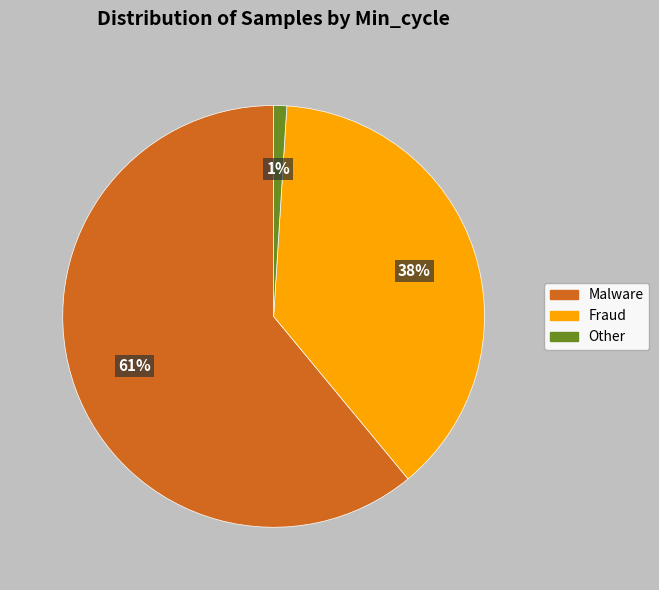

What percentage is the Malware slice, to the nearest percent?

61%